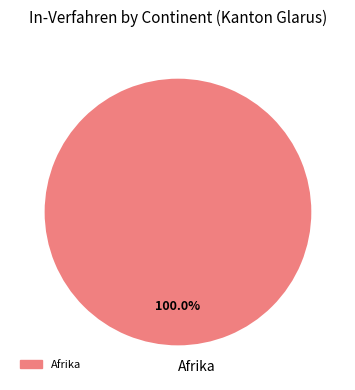

Rank the categories by value from lowest to highest.

Afrika